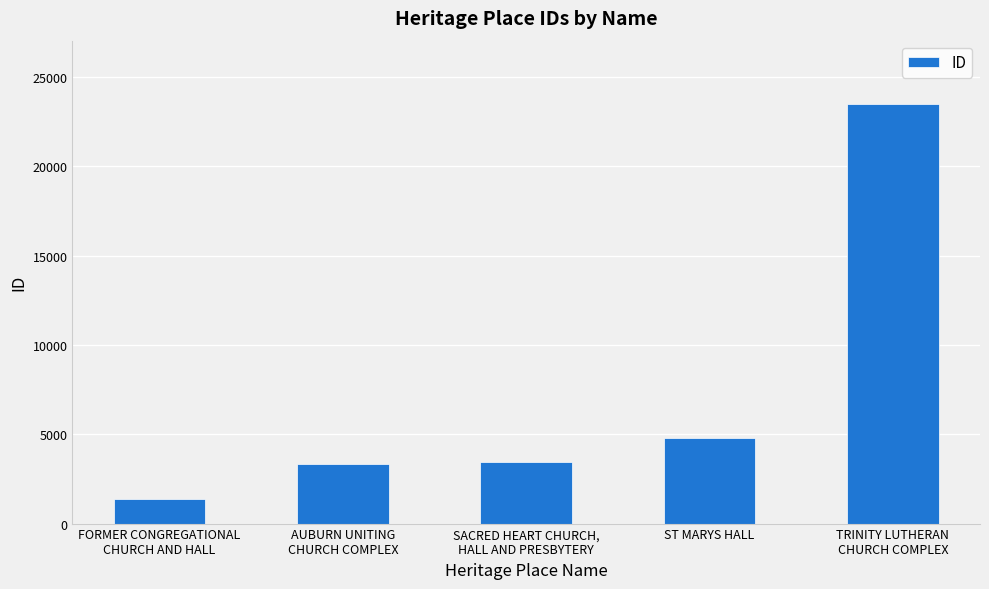

Reading left to right, extract all data points from this chart.

1383	3354	3465	4818	23508